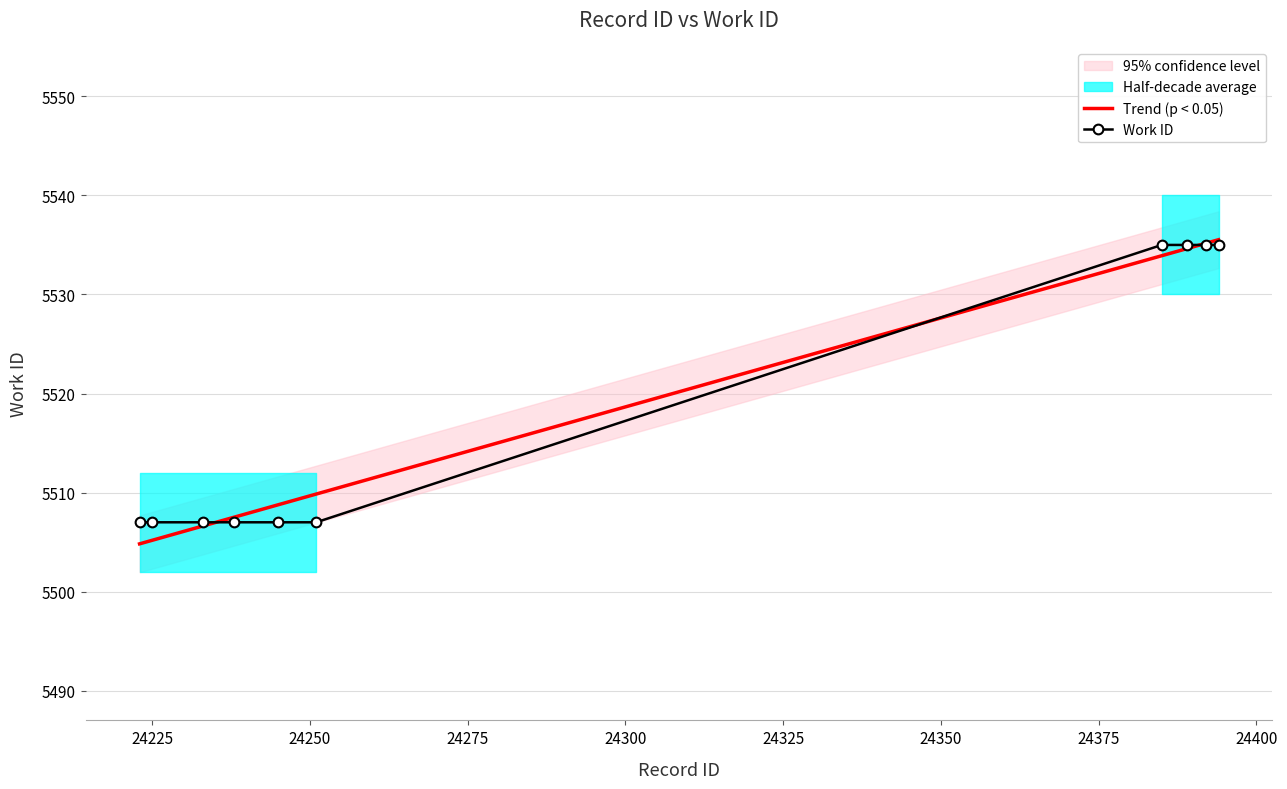

What is the lowest value of the Work ID series?

5507.0